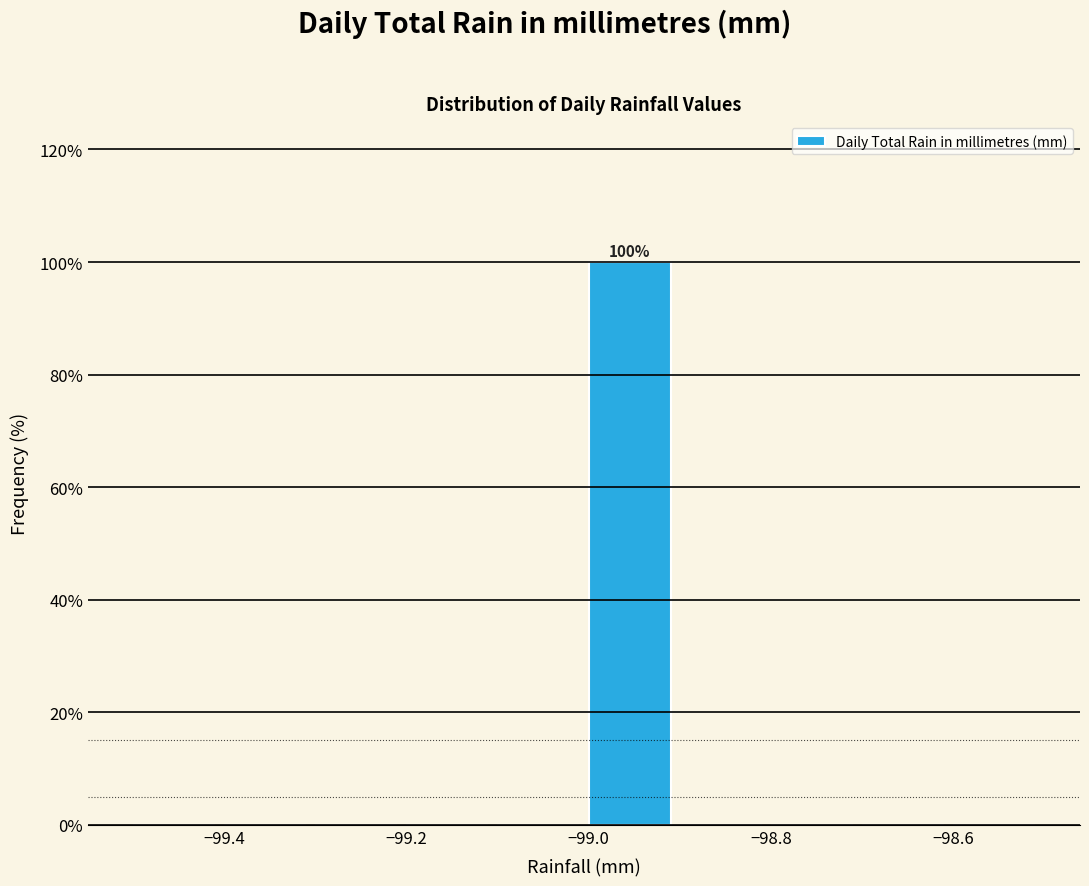

Over which range of the x-axis is the bar tallest?

-99.0 to -98.9